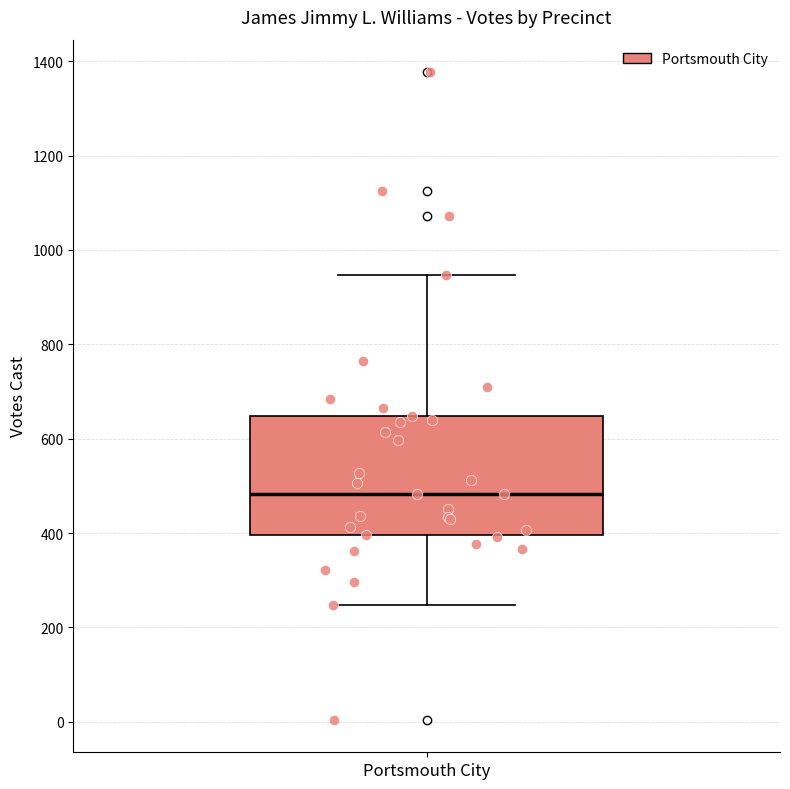

Transcribe this box plot: give where the median line is, the range the box spans, and where the two whiskers end, as read against the y-axis. The values are not printed on the chart, so give them approximately, as read against the axis.

median 480, box 400 to 640, whiskers 240 to 940